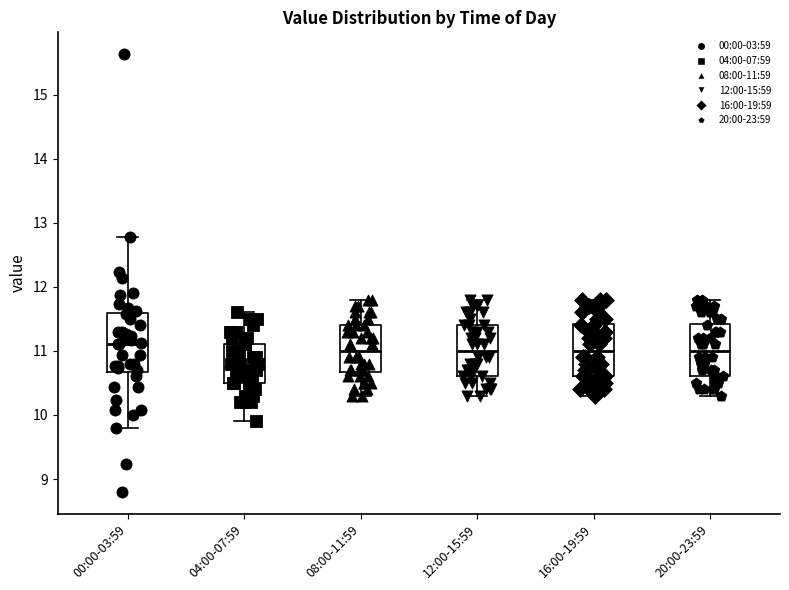

Reading left to right, transcribe this box plot: for each box, give where its median line is, the range the box spans, and where its two whiskers end, as read against the y-axis. The values are not printed on the chart, so give them approximately, as read against the axis.

00:00-03:59: median 11.1, box 10.7 to 11.6, whiskers 9.8 to 12.8
04:00-07:59: median 10.8, box 10.5 to 11.1, whiskers 9.9 to 11.6
08:00-11:59: median 11.0, box 10.7 to 11.4, whiskers 10.3 to 11.8
12:00-15:59: median 11.0, box 10.6 to 11.4, whiskers 10.3 to 11.8
16:00-19:59: median 11.0, box 10.6 to 11.4, whiskers 10.3 to 11.8
20:00-23:59: median 11.0, box 10.6 to 11.4, whiskers 10.3 to 11.8